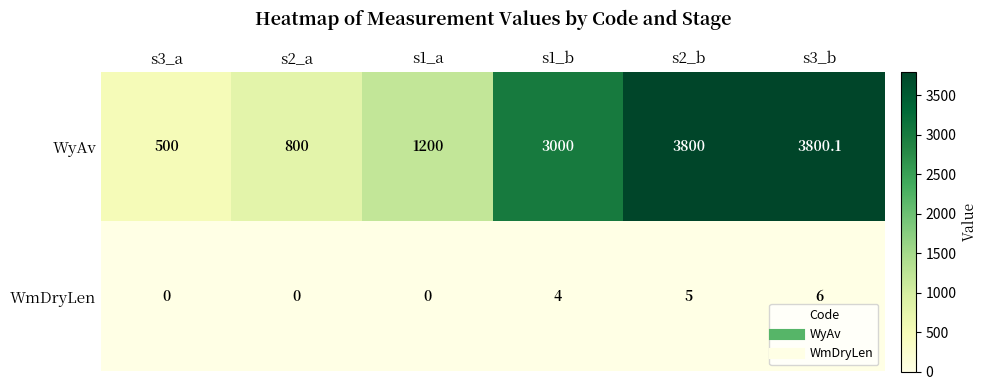

What is the maximum value shown in the chart?

3800.1